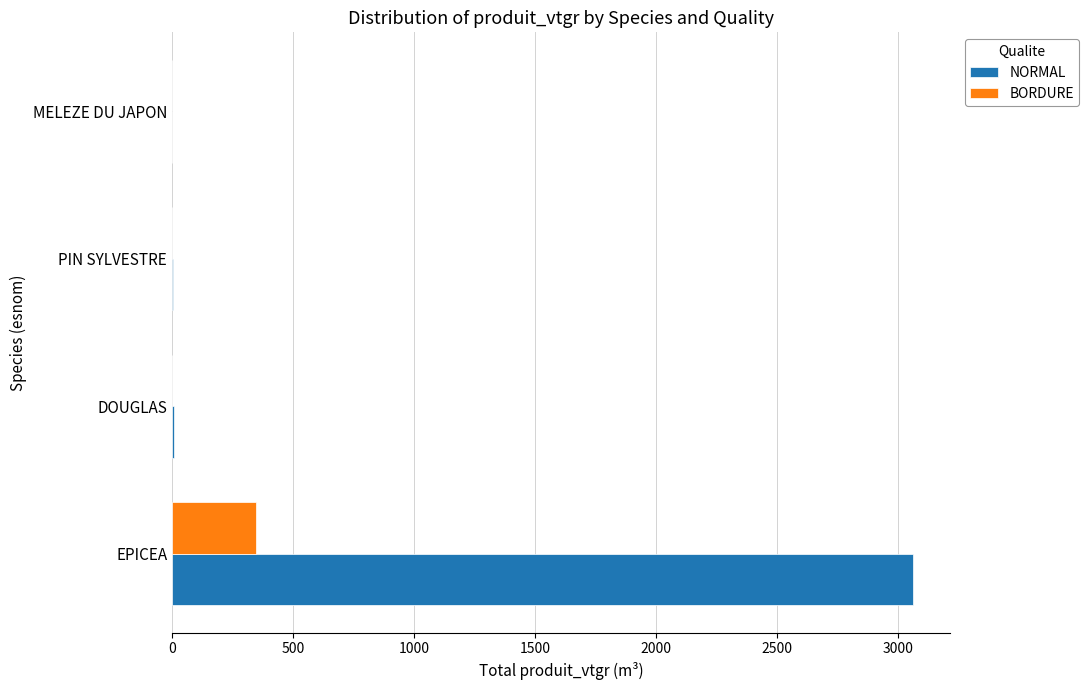

True or false: BORDURE has a value of 142.7 at PIN SYLVESTRE.

False